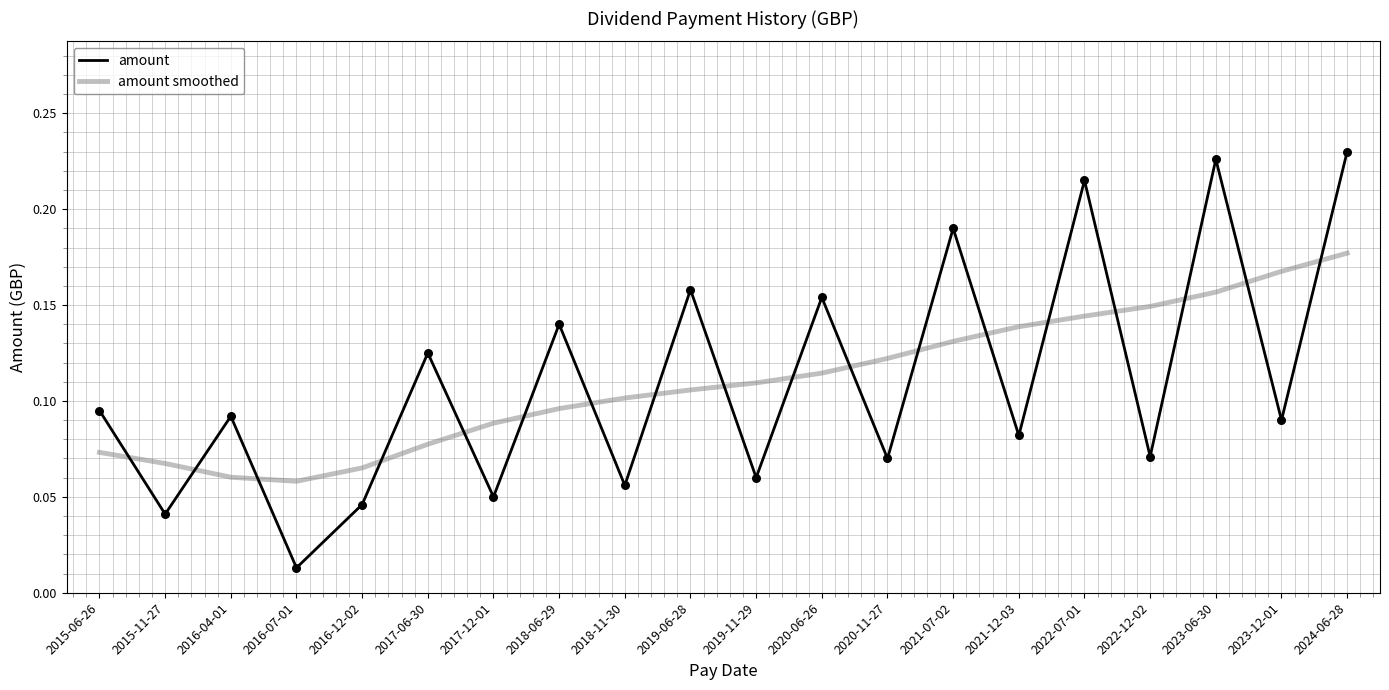

Is the value of amount smoothed at 2015-06-26 greater than the value of amount at 2023-06-30?

No